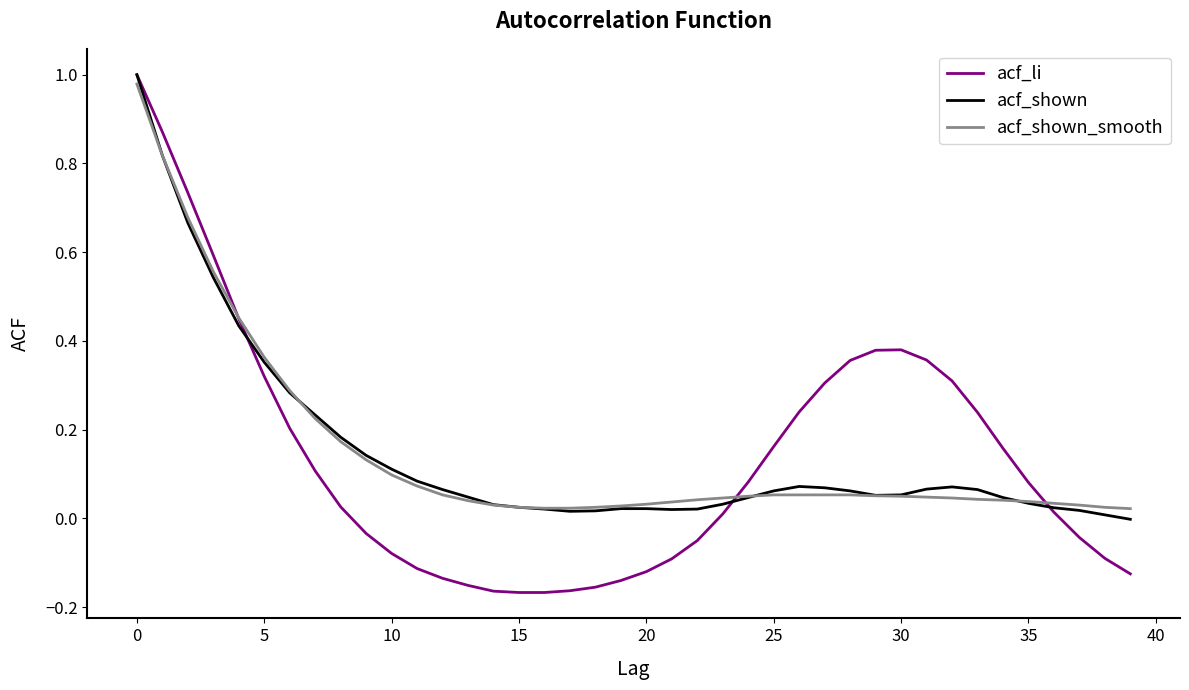

After their last crossing, which series has the higher values: acf_li or acf_shown?

acf_shown